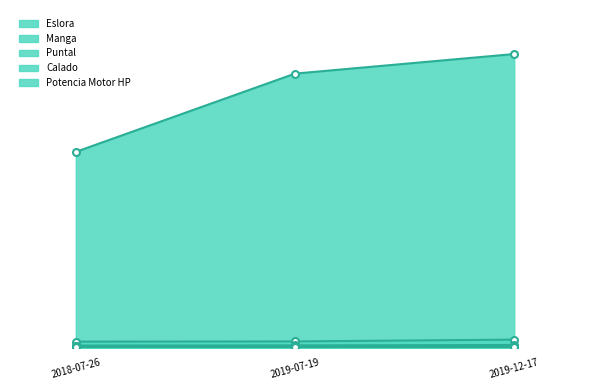

What is the value of the Calado point at the 2nd from the left?

0.6